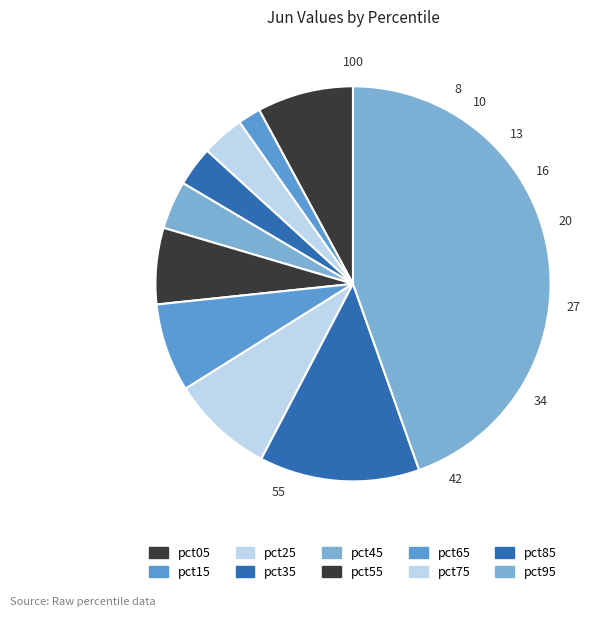

Which category has the smallest portion of the pie?

pct15